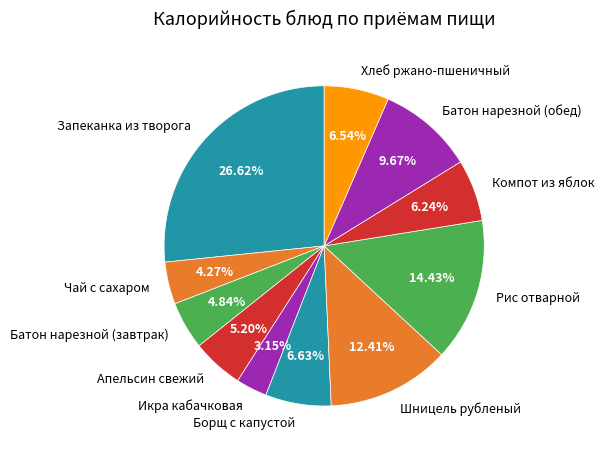

Combined, do Запеканка из творога and Батон нарезной (завтрак) account for over 50%?

No